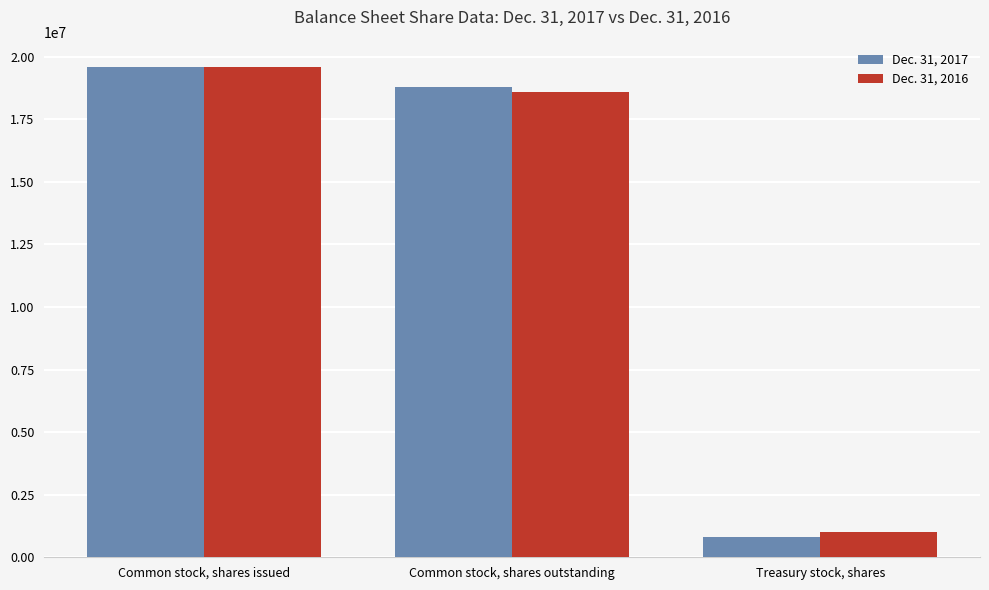

Are the bars grouped side by side (vs. stacked)?

Yes